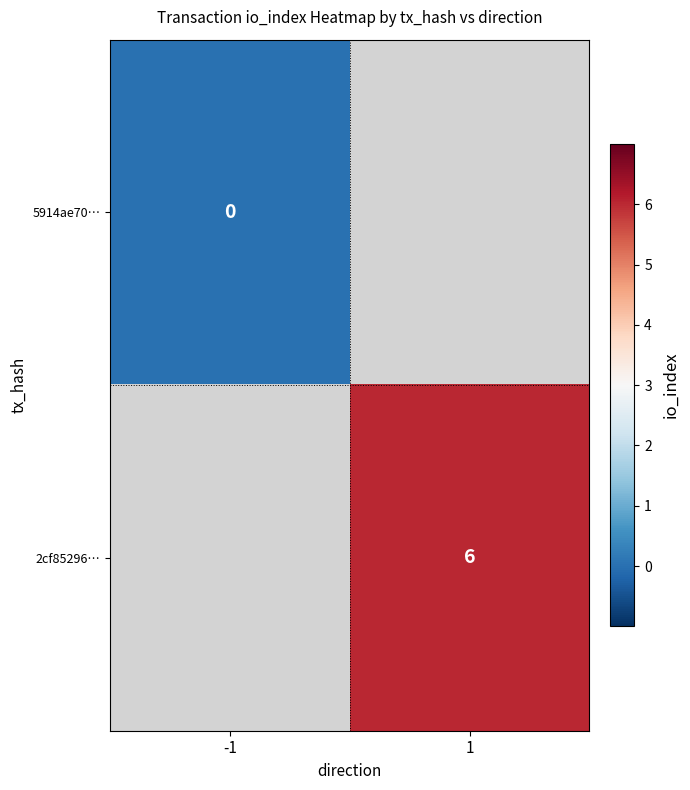

True or false: 2cf85296… has a value of 1 at 1.

False